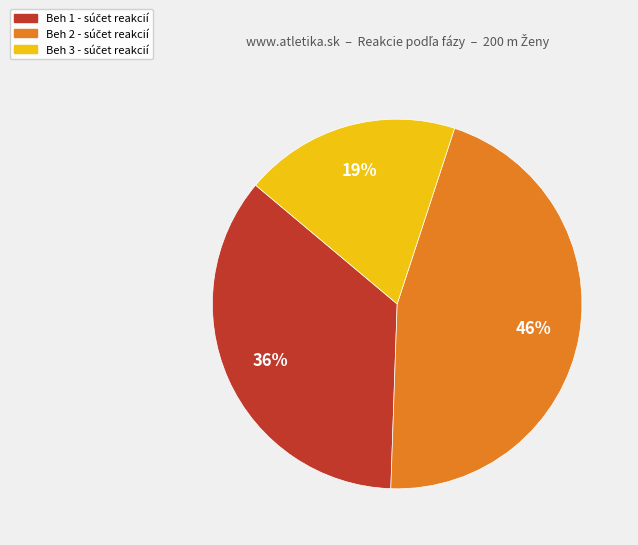

Is there a majority slice in this chart?

No